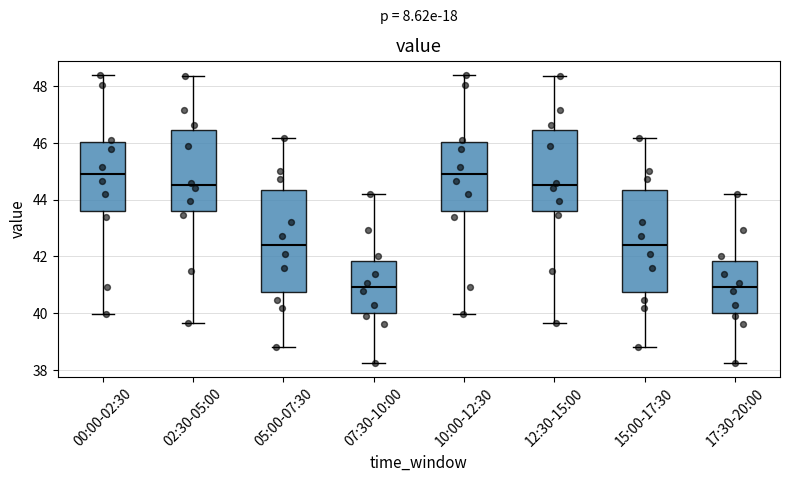

Reading left to right, transcribe this box plot: for each box, give where its median line is, the range the box spans, and where its two whiskers end, as read against the y-axis. The values are not printed on the chart, so give them approximately, as read against the axis.

00:00-02:30: median 45.0, box 43.6 to 46.0, whiskers 40.0 to 48.4
02:30-05:00: median 44.6, box 43.6 to 46.4, whiskers 39.6 to 48.4
05:00-07:30: median 42.4, box 40.8 to 44.4, whiskers 38.8 to 46.2
07:30-10:00: median 41.0, box 40.0 to 41.8, whiskers 38.2 to 44.2
10:00-12:30: median 45.0, box 43.6 to 46.0, whiskers 40.0 to 48.4
12:30-15:00: median 44.6, box 43.6 to 46.4, whiskers 39.6 to 48.4
15:00-17:30: median 42.4, box 40.8 to 44.4, whiskers 38.8 to 46.2
17:30-20:00: median 41.0, box 40.0 to 41.8, whiskers 38.2 to 44.2